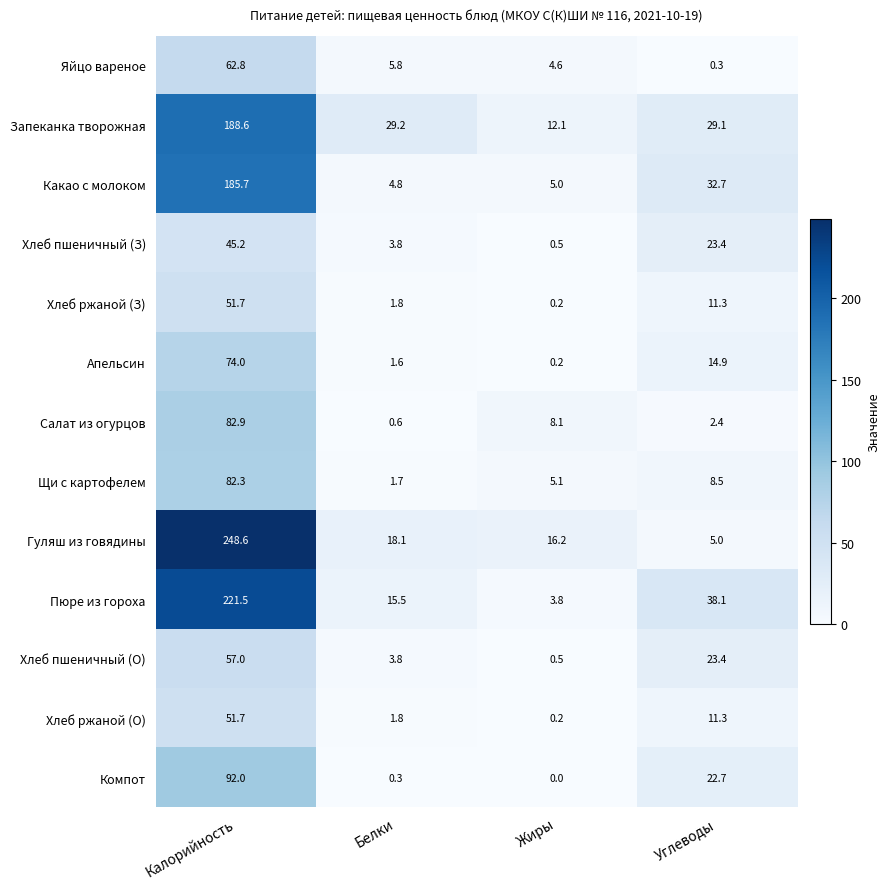

Count the number of categories in the chart.

4